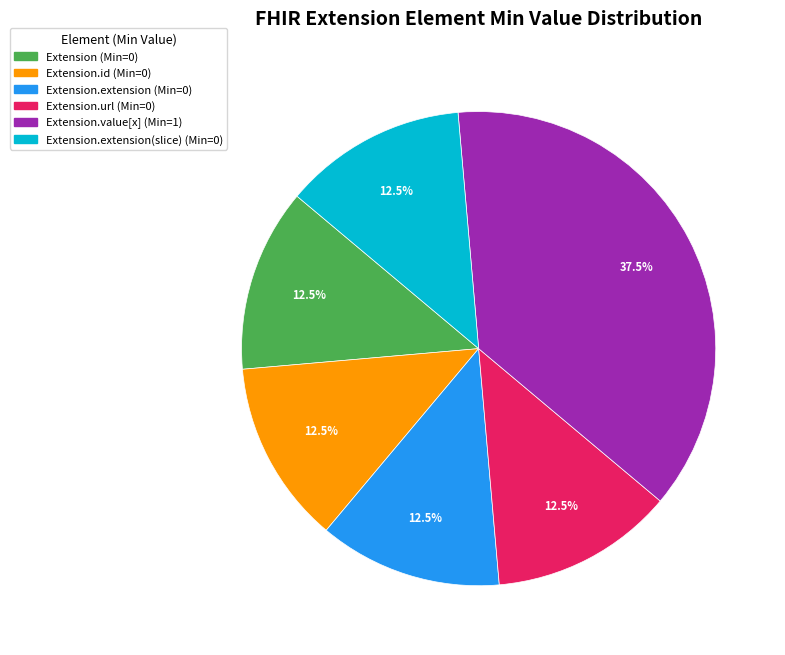

How many segments does this pie chart have?

6